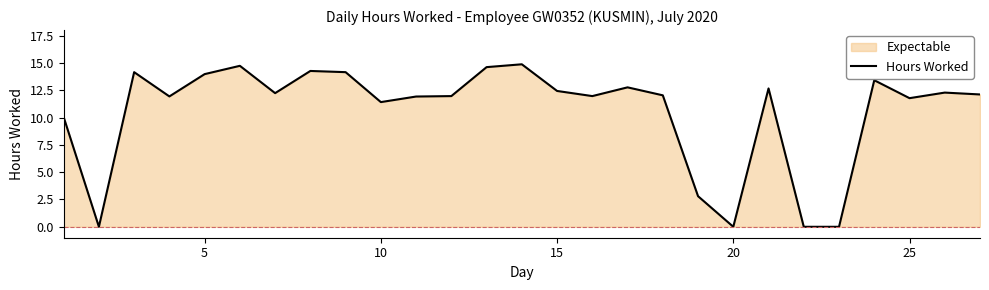

Reading left to right, extract all data points from this chart.

10.0	0.0	14.2	11.9	14.0	14.7	12.2	14.3	14.2	11.4	11.9	12.0	14.6	14.9	12.4	12.0	12.8	12.0	2.8	0.0	12.7	0.0	0.0	13.4	11.8	12.3	12.1